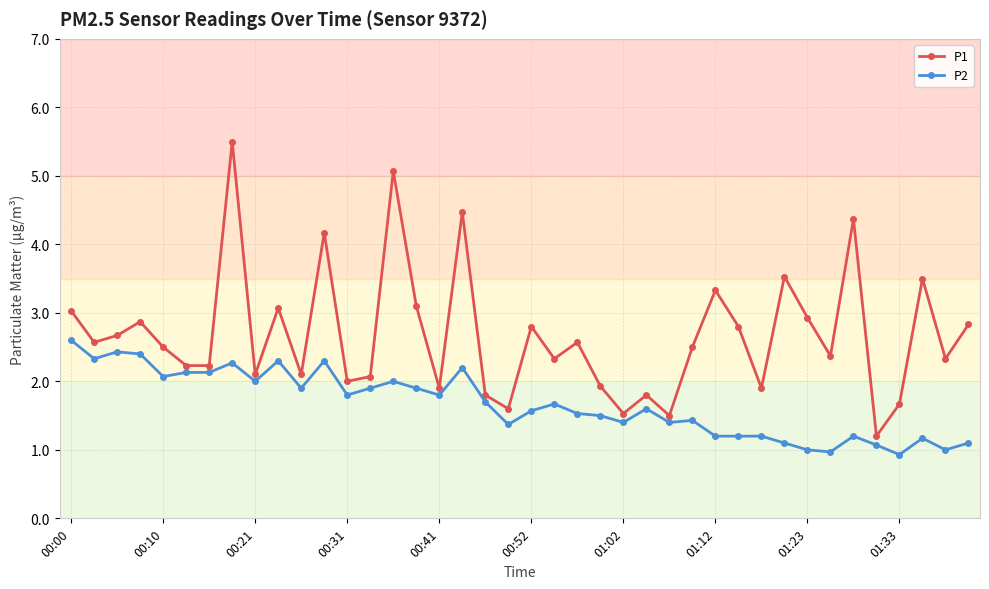

What is the value of the P1 point at the 30th from the left?

2.8